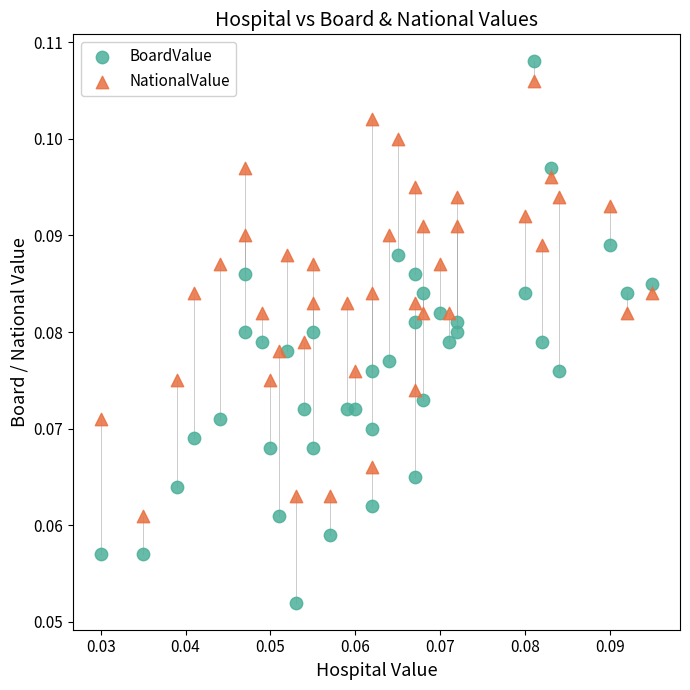

Which series contains the lowest Y value?

BoardValue